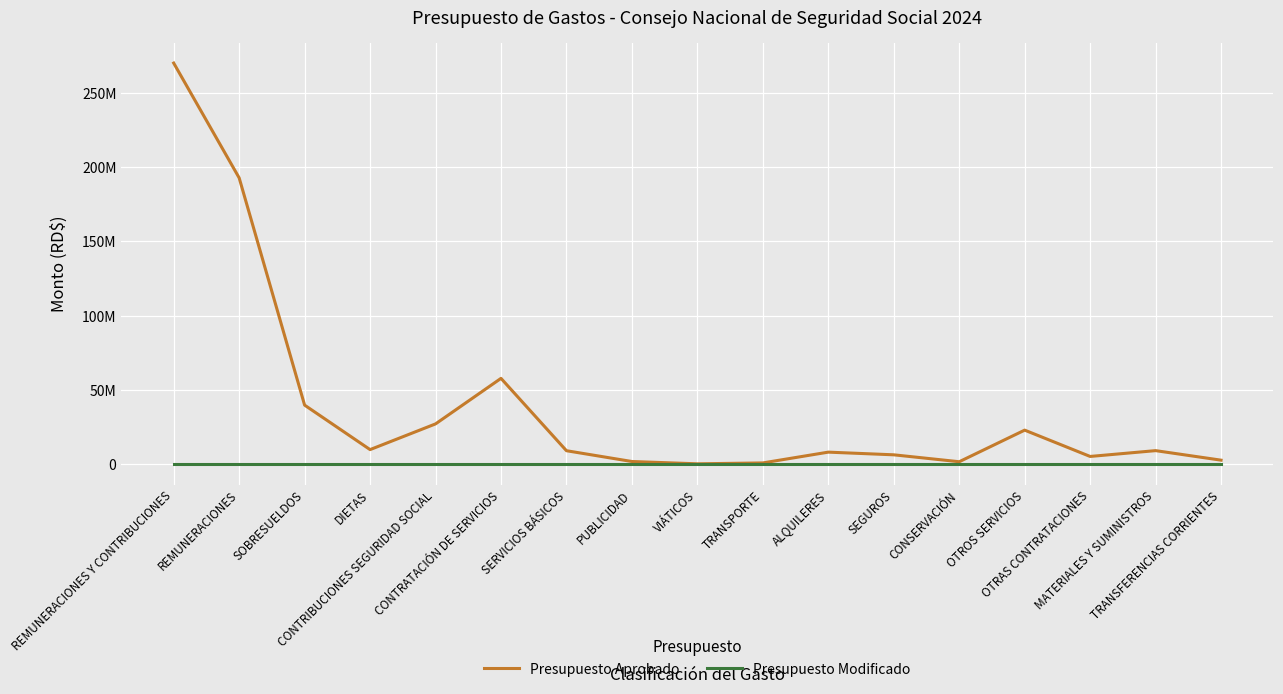

True or false: Presupuesto Modificado has a value of 0 at REMUNERACIONES.

True